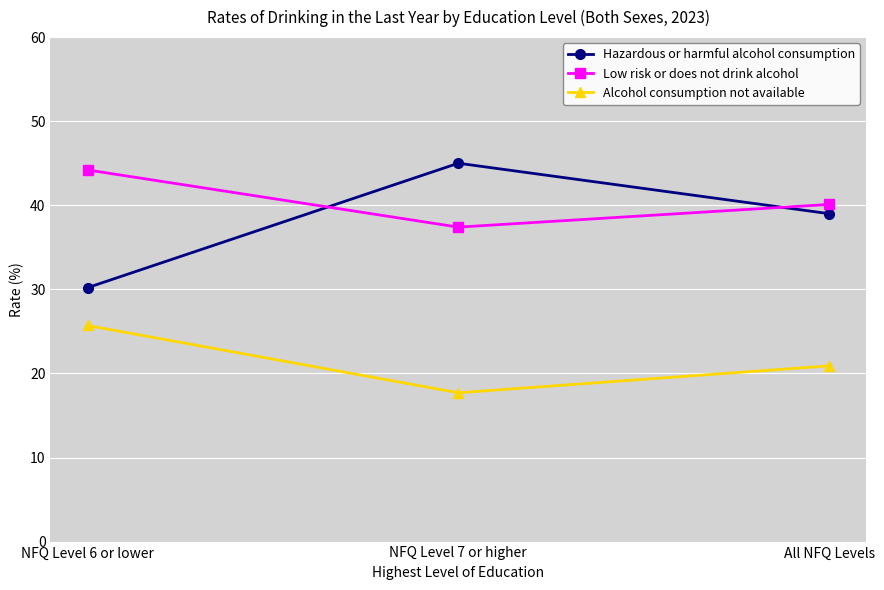

Which series changed the most between NFQ Level 6 or lower and All NFQ Levels?

Hazardous or harmful alcohol consumption